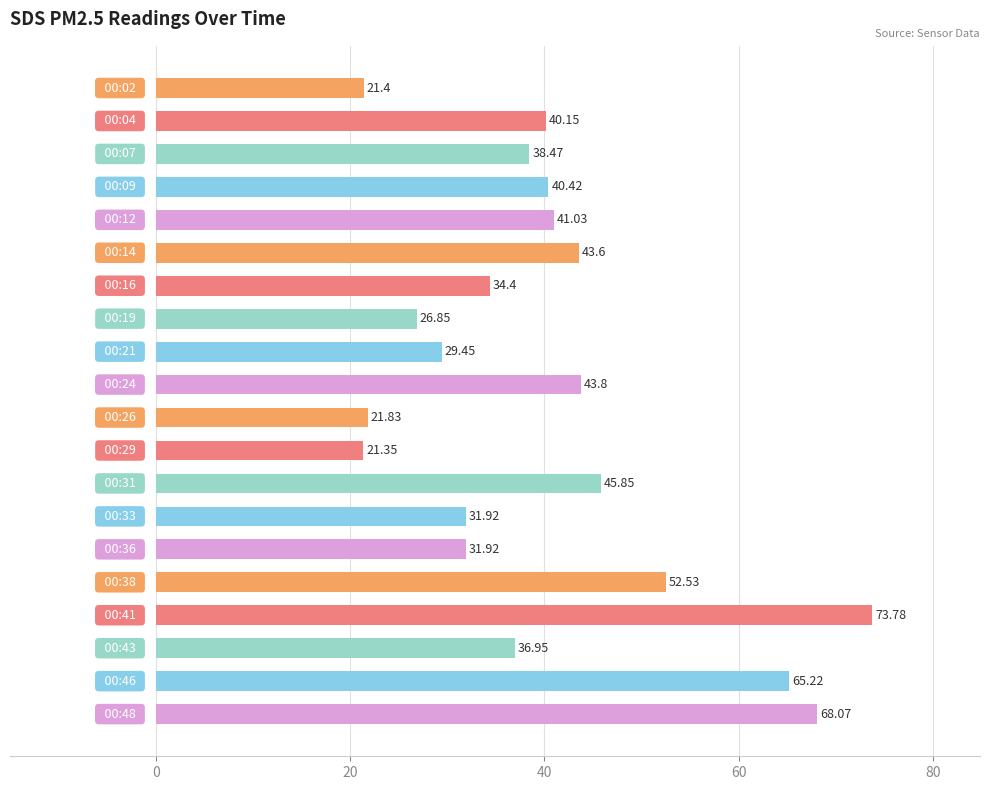

What is the difference between the maximum and minimum values?

52.4